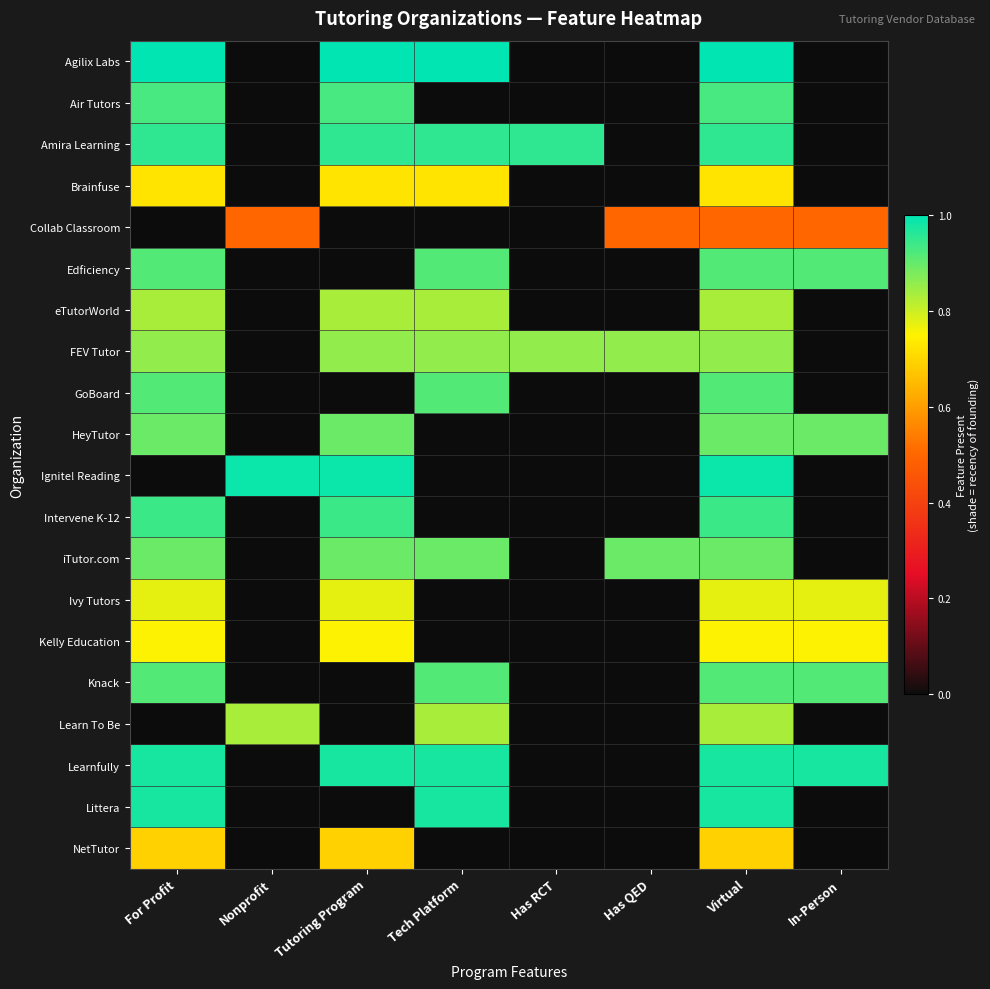

Between For Profit and In-Person, which series saw the biggest shift?

Agilix Labs